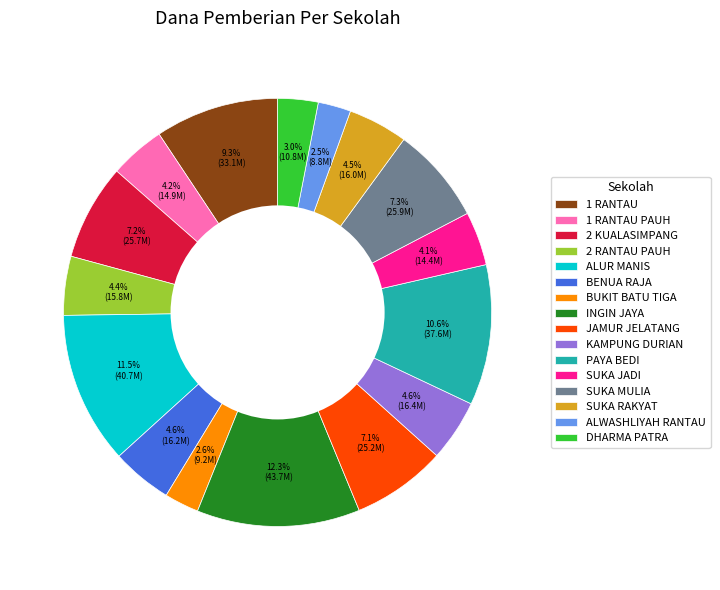

What portion of the pie excludes 1 RANTAU?

90.7%